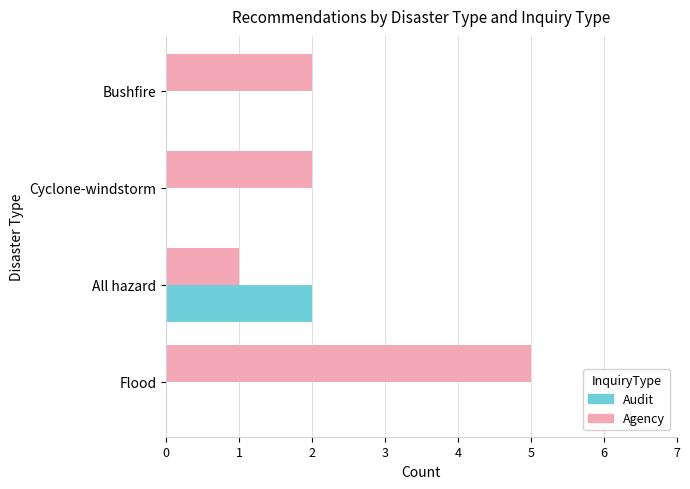

What is the maximum value shown in the chart?

5